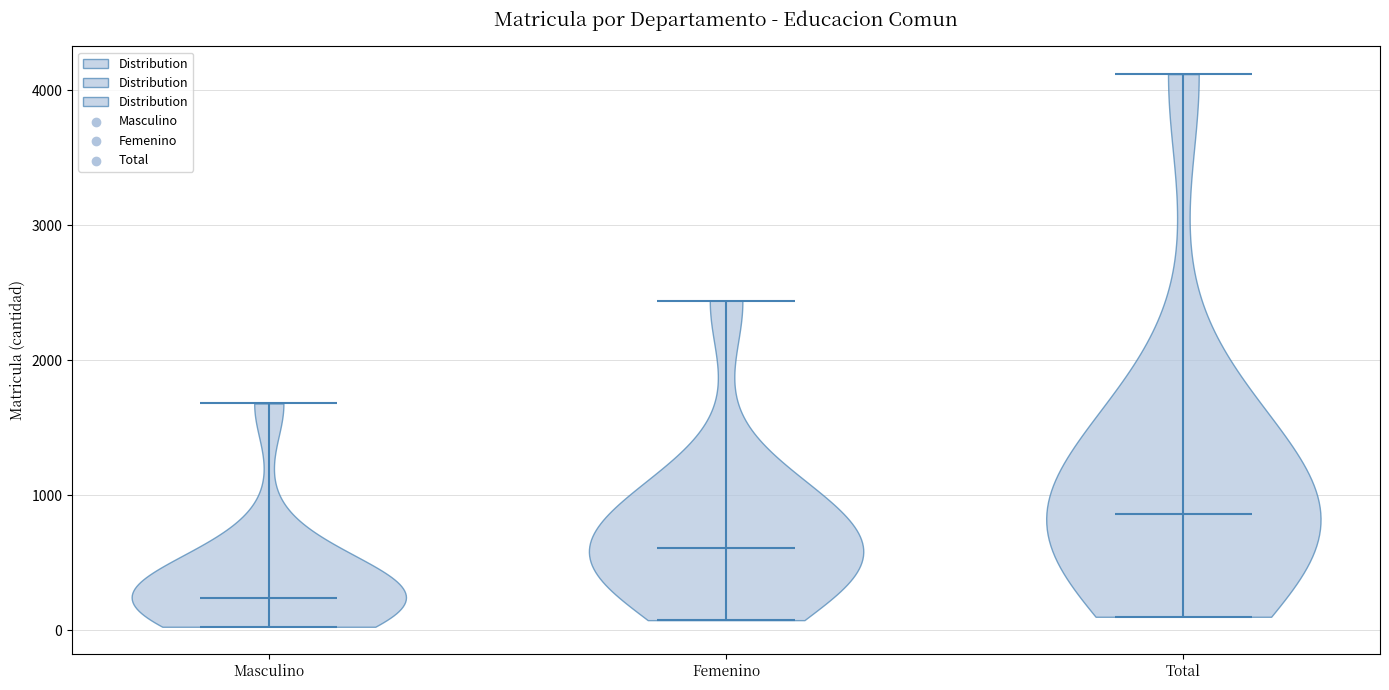

Reading left to right, read every violin against the y-axis: where its median line is, and the lowest and highest points it reaches. The values are not printed on the chart, so give them approximately, as read against the axis.

Masculino: median line 200, lowest point 0, highest point 1700
Femenino: median line 600, lowest point 100, highest point 2400
Total: median line 900, lowest point 100, highest point 4100